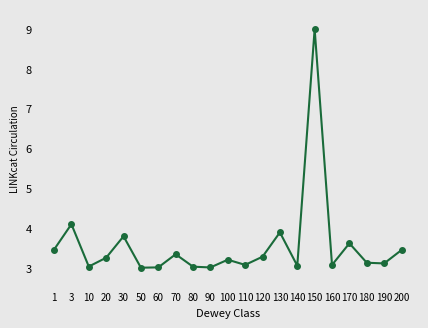

What is the average value?

3.6